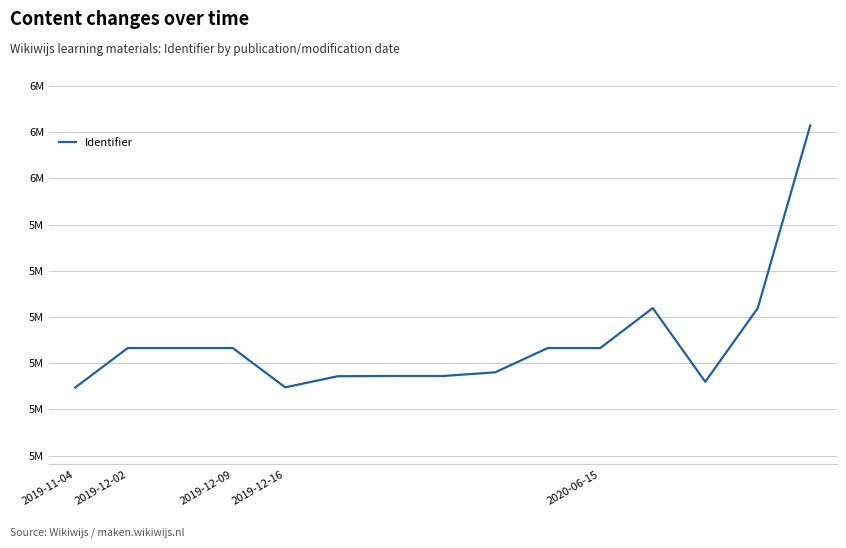

Does the chart have visible grid lines?

Yes